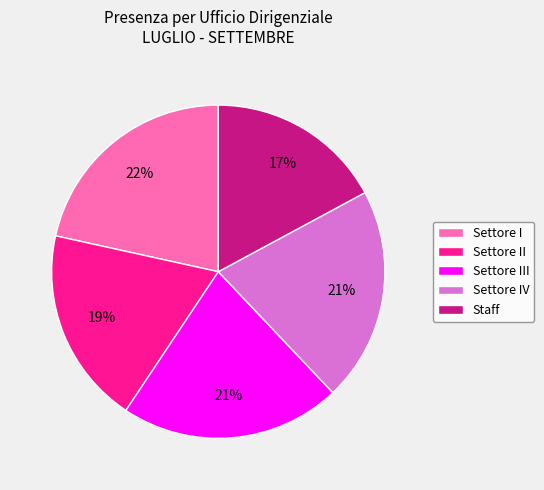

Is it true that Settore I is 8% of the pie?

False